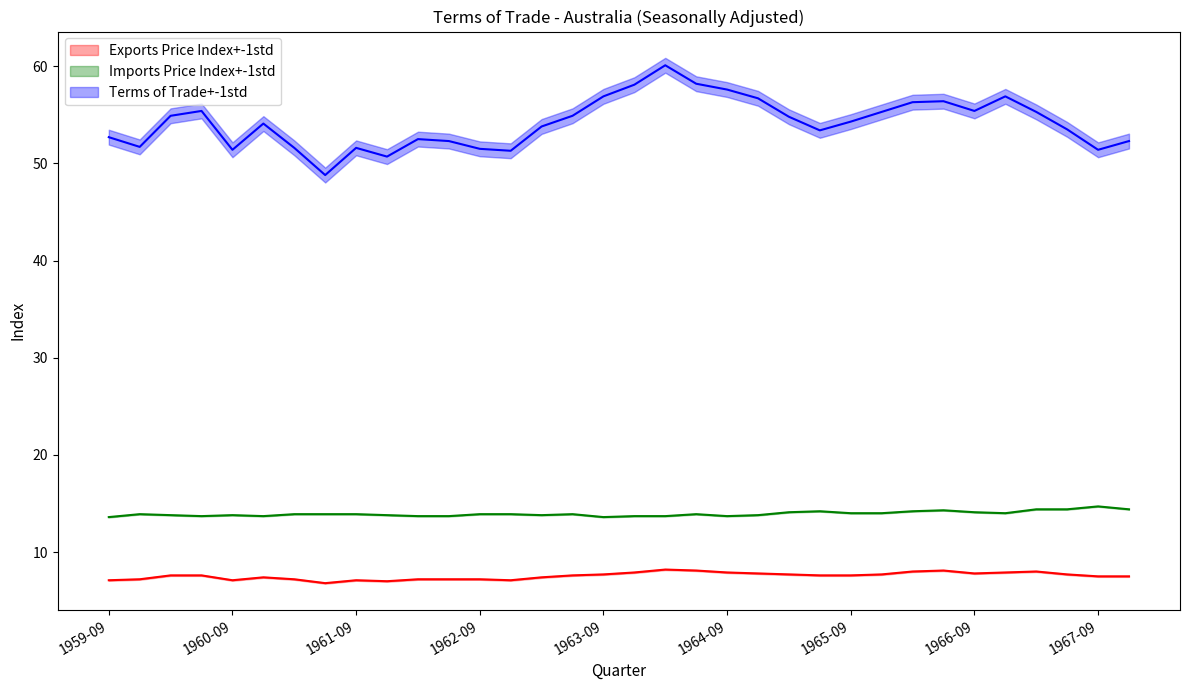

Does the chart display data point markers on the line(s)?

No